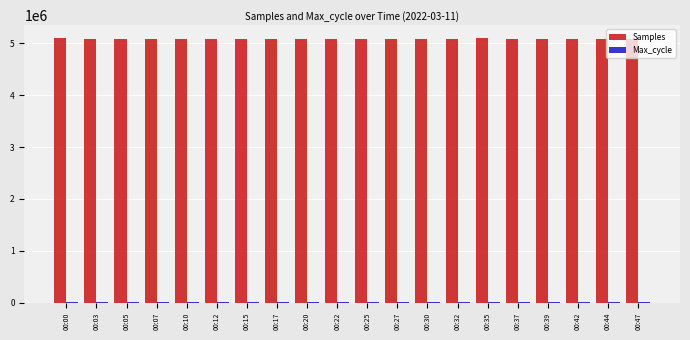

Which series has the largest range (max minus min)?

Samples